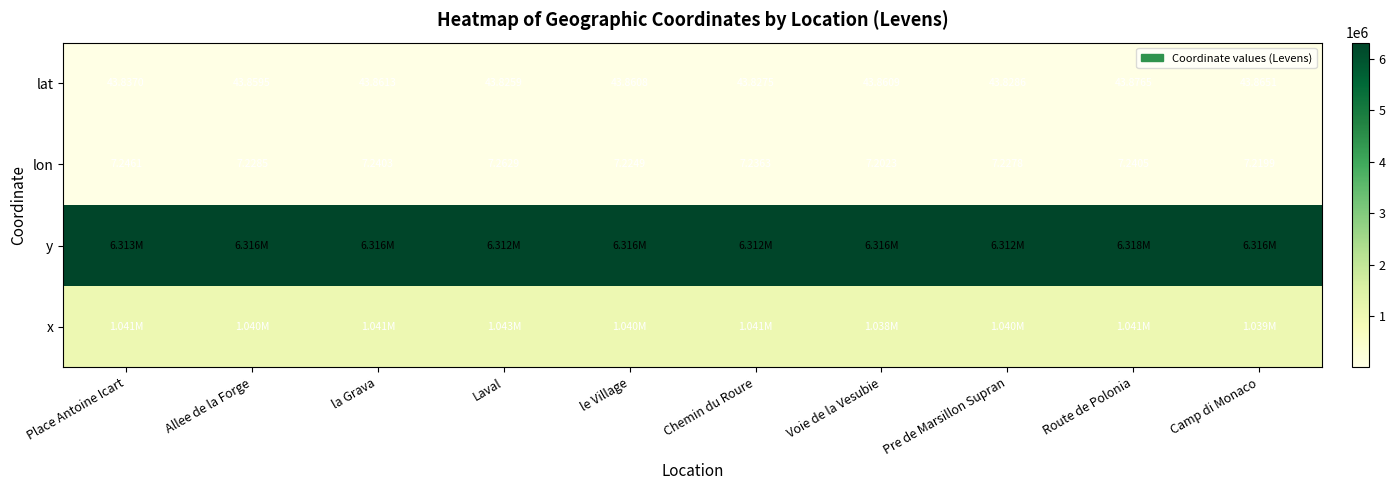

List the labels in order of lat value, smallest first.

Laval, Chemin du Roure, Pre de Marsillon Supran, Place Antoine Icart, Allee de la Forge, le Village, Voie de la Vesubie, la Grava, Camp di Monaco, Route de Polonia